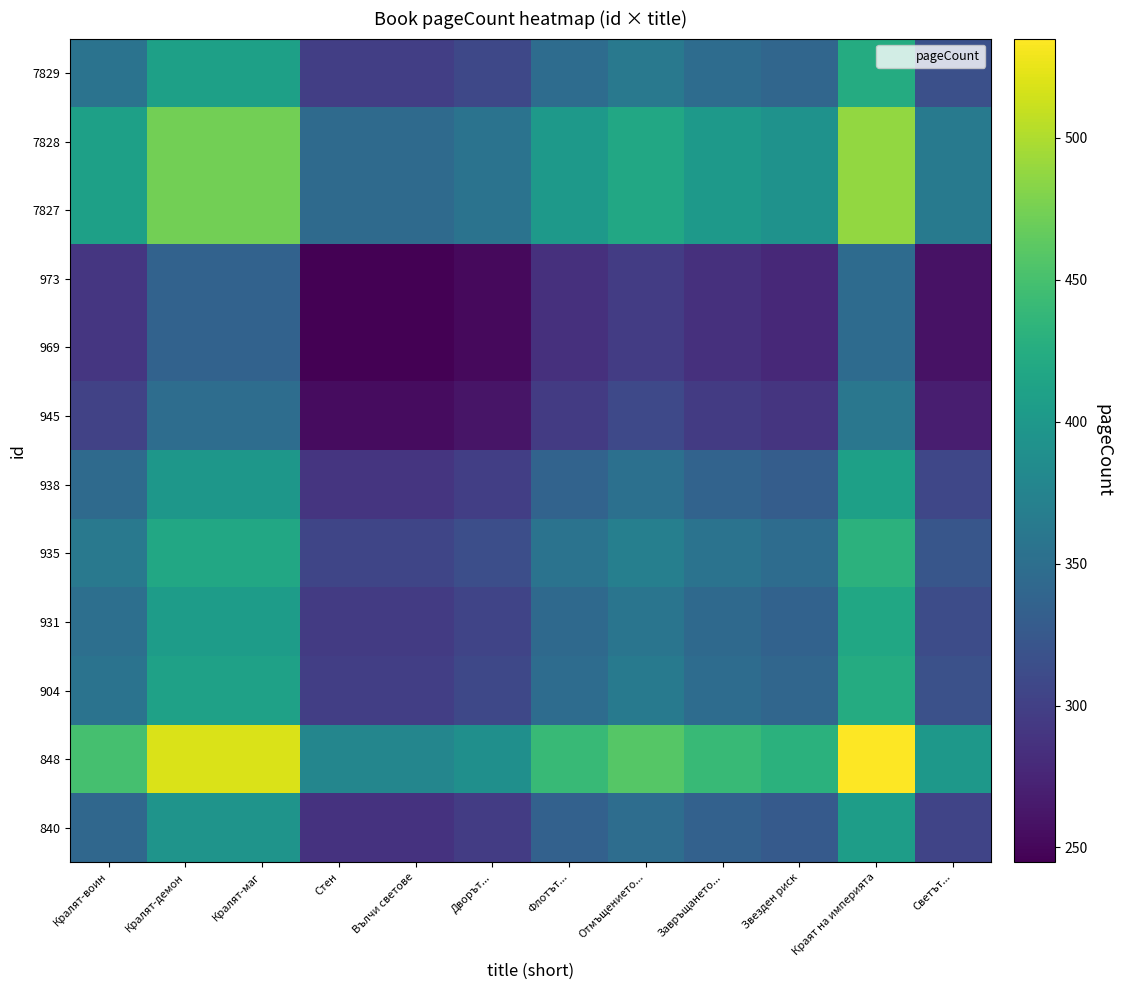

At how many categories does at least one series exceed 299?

12